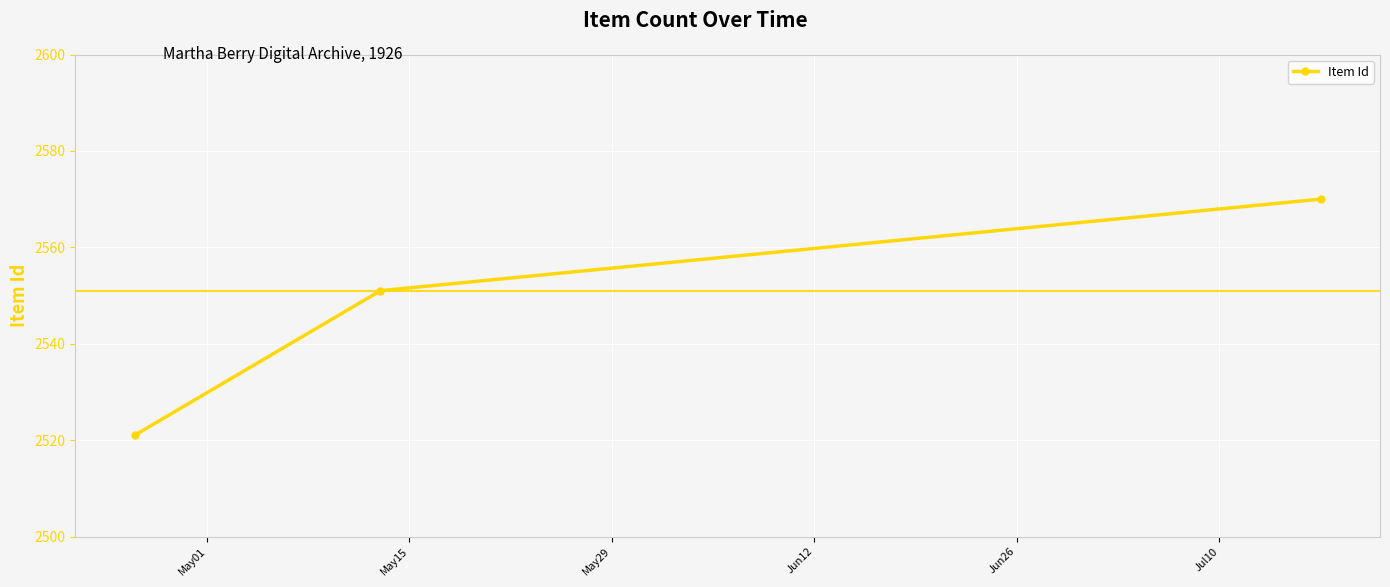

What is the sum of all values?

7642